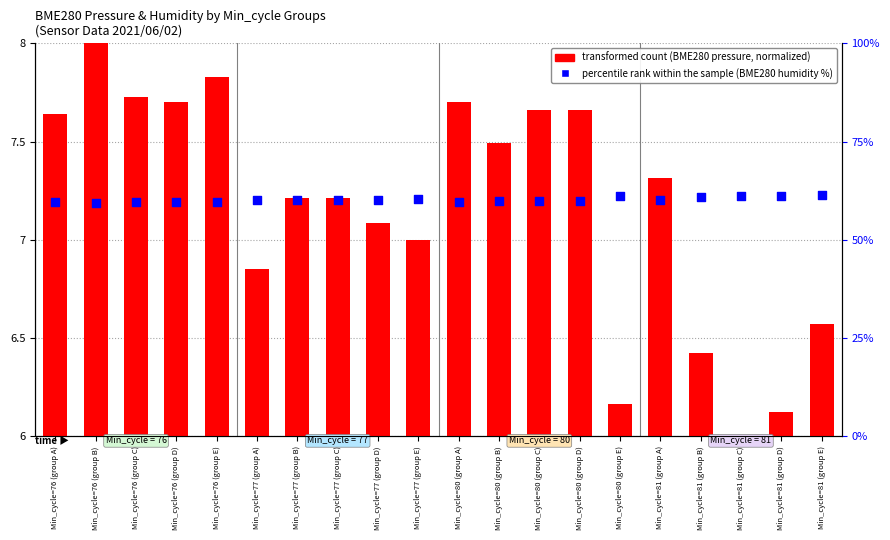

Which series has the largest Y range (max minus min)?

transformed count